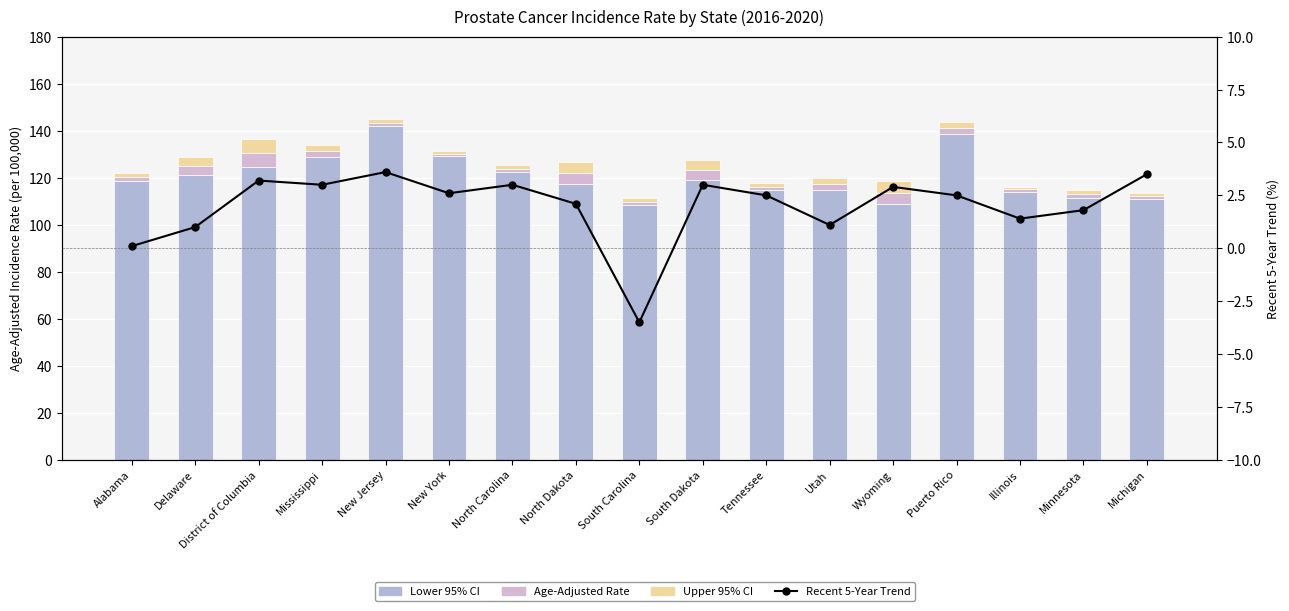

At Michigan, list the series in order from smallest to largest.

Age-Adjusted Rate, Upper 95% CI, Recent 5-Year Trend, Lower 95% CI